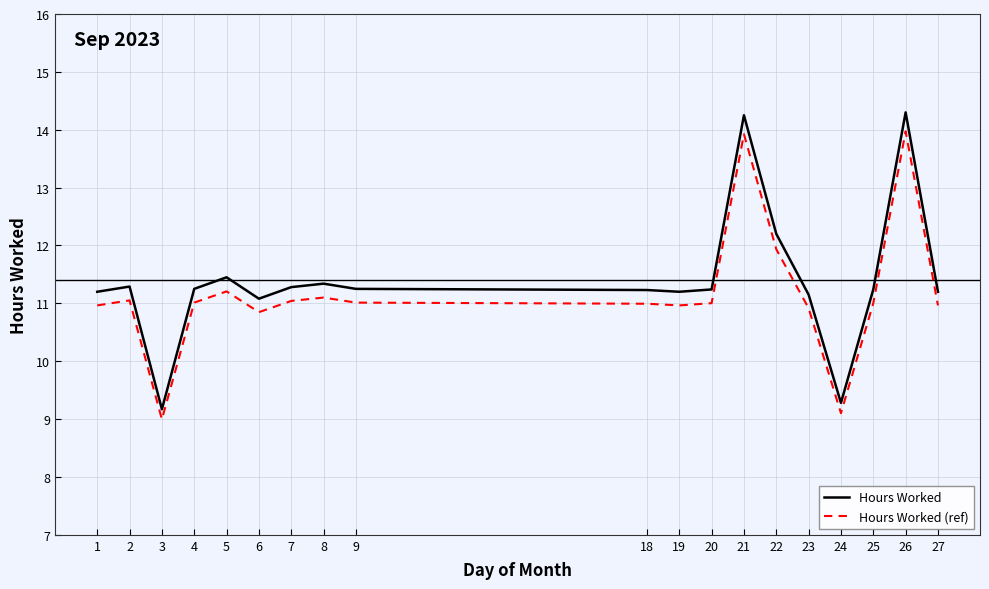

At which label does Hours Worked (ref) first exceed 11?

2